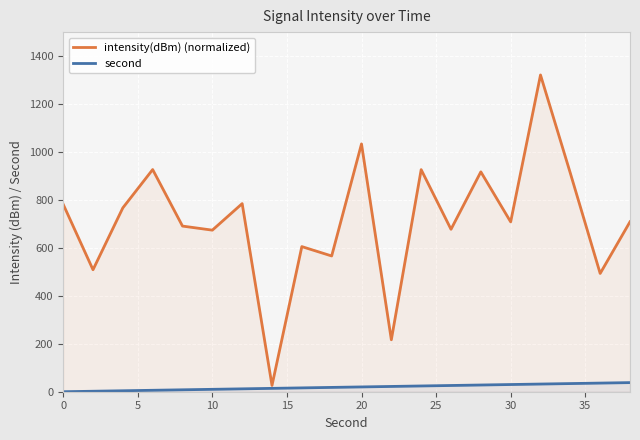

What are all the series names shown in the legend?

intensity(dBm) (normalized), second